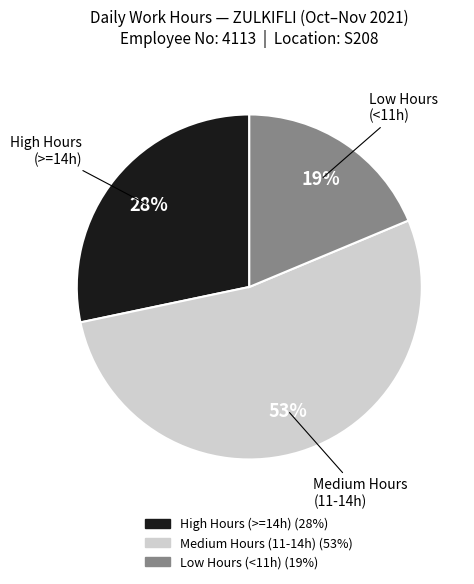

To the nearest percent, what is the difference between the largest and smallest slice percentages?

34%